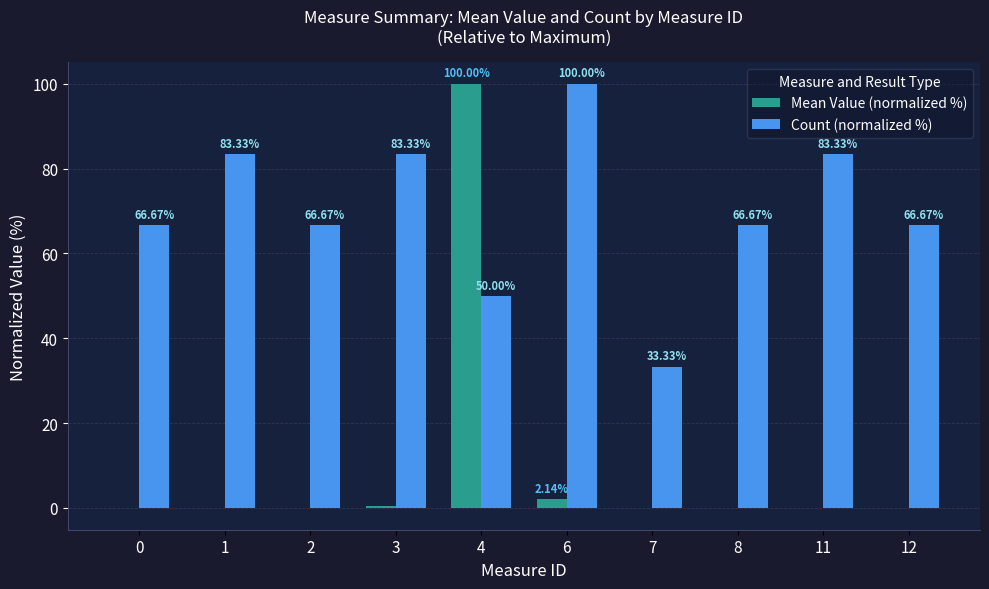

How many categories are shown in the chart?

10